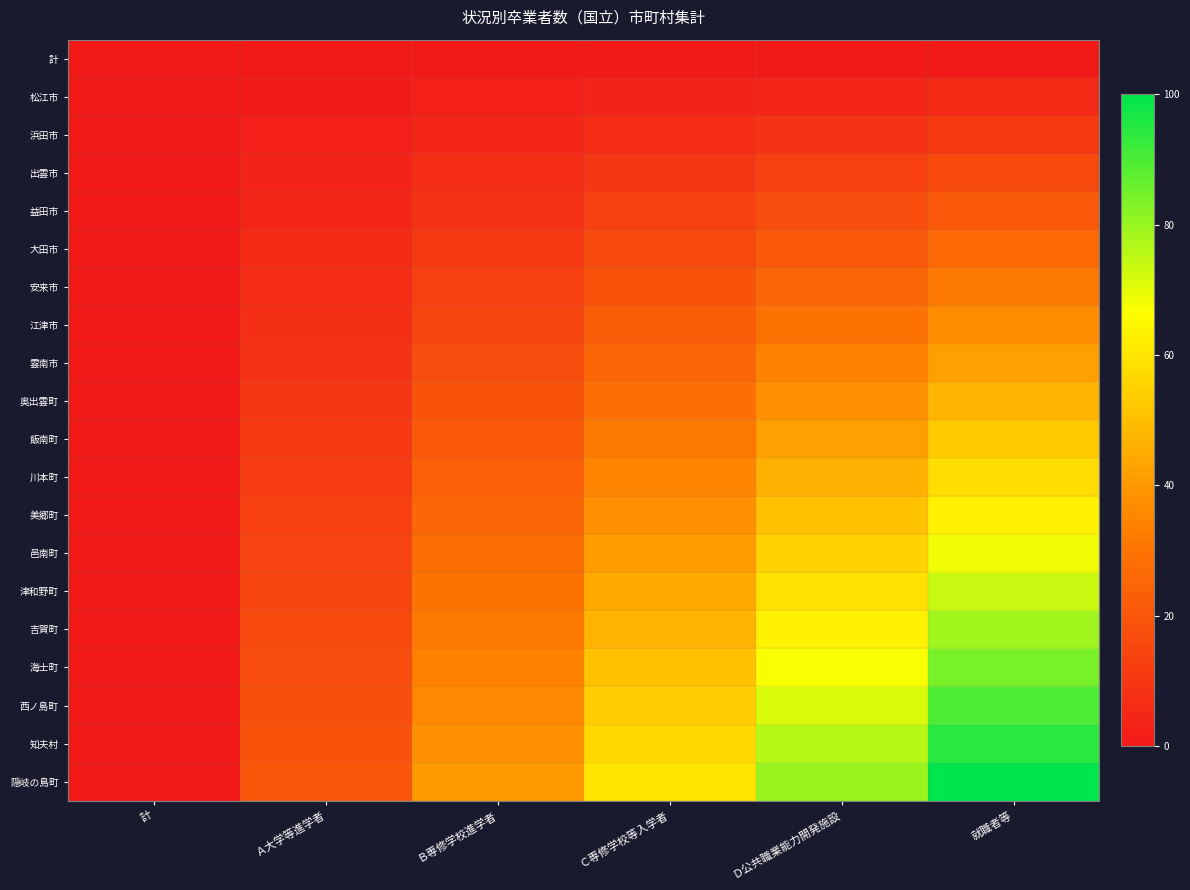

Which label corresponds to the largest value in the chart?

就職者等